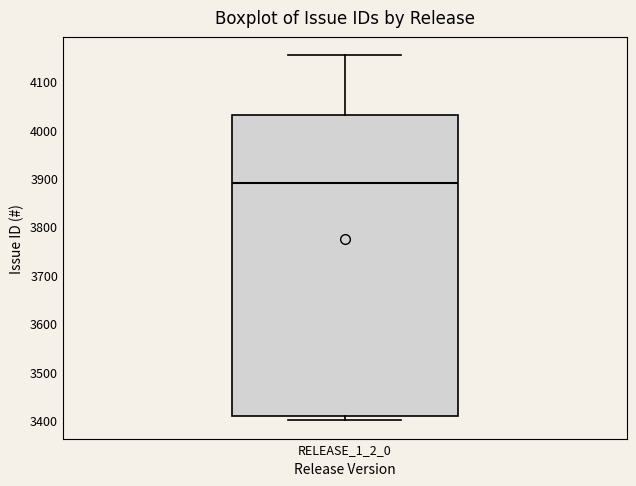

Read this box plot against the y-axis: the position of the median line, the range covered by the box, and the ends of both whiskers. The values are not printed on the chart, so give them approximately, as read against the axis.

median 3890, box 3410 to 4030, whiskers 3400 to 4150